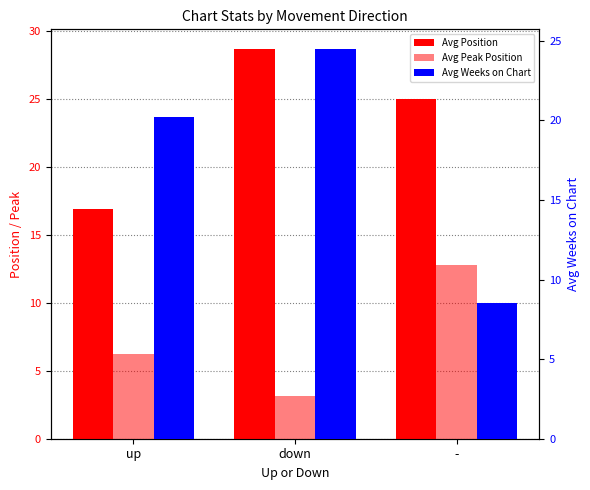

What is the value of the Avg Peak Position bar at the 2nd from the left?

3.2